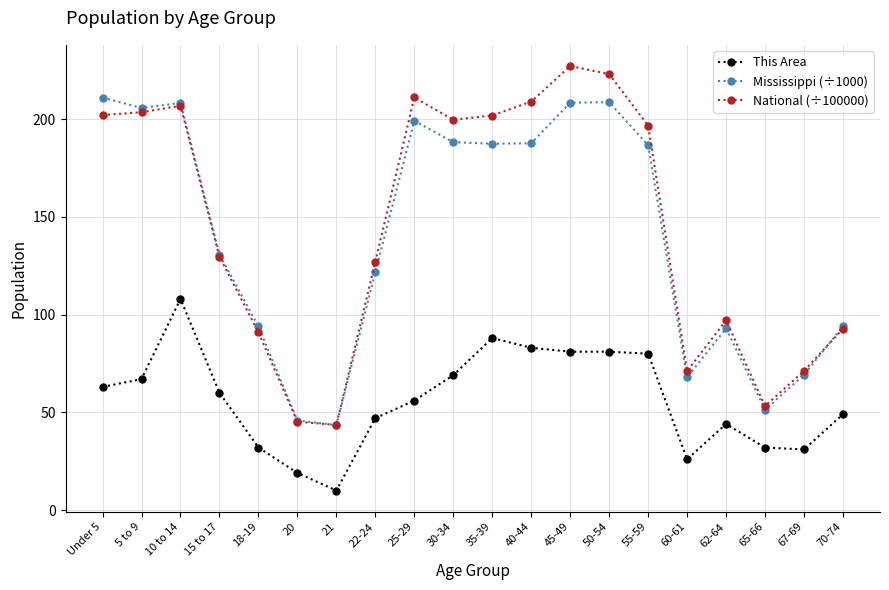

What is the difference between the highest and lowest values at 62-64?

53.0